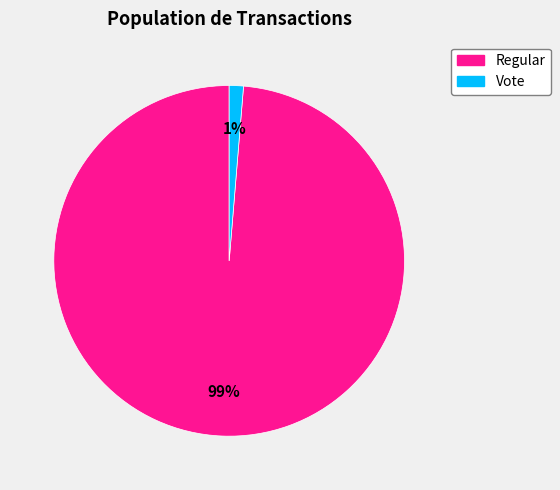

True or false: Regular accounts for 87% of the total.

False